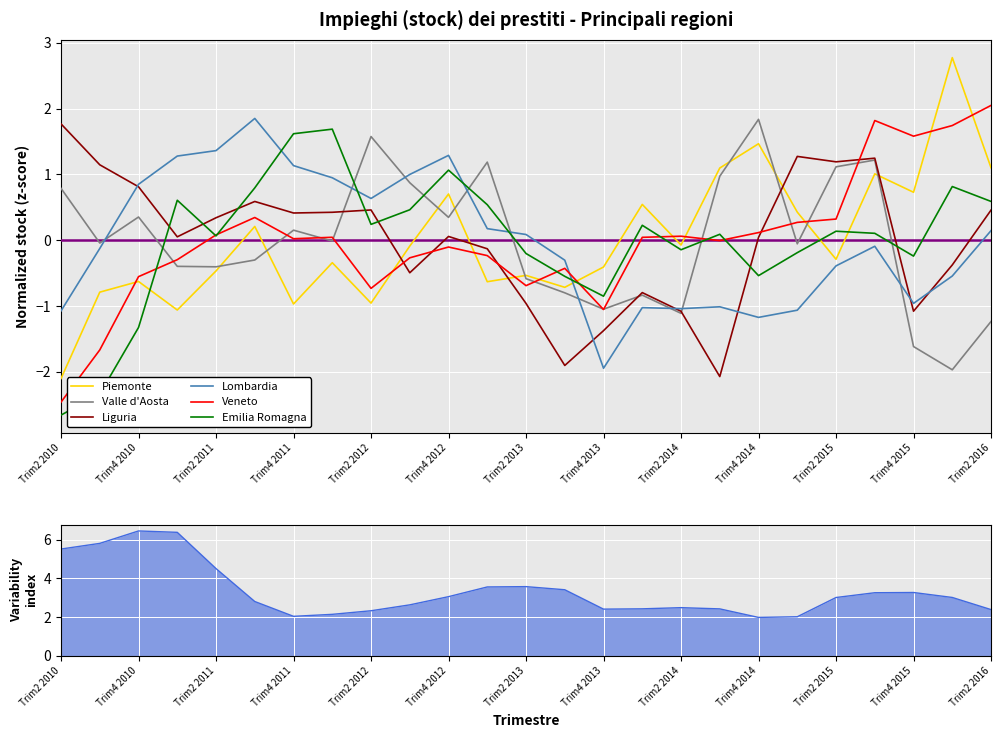

True or false: Veneto and Piemonte cross at least once.

True